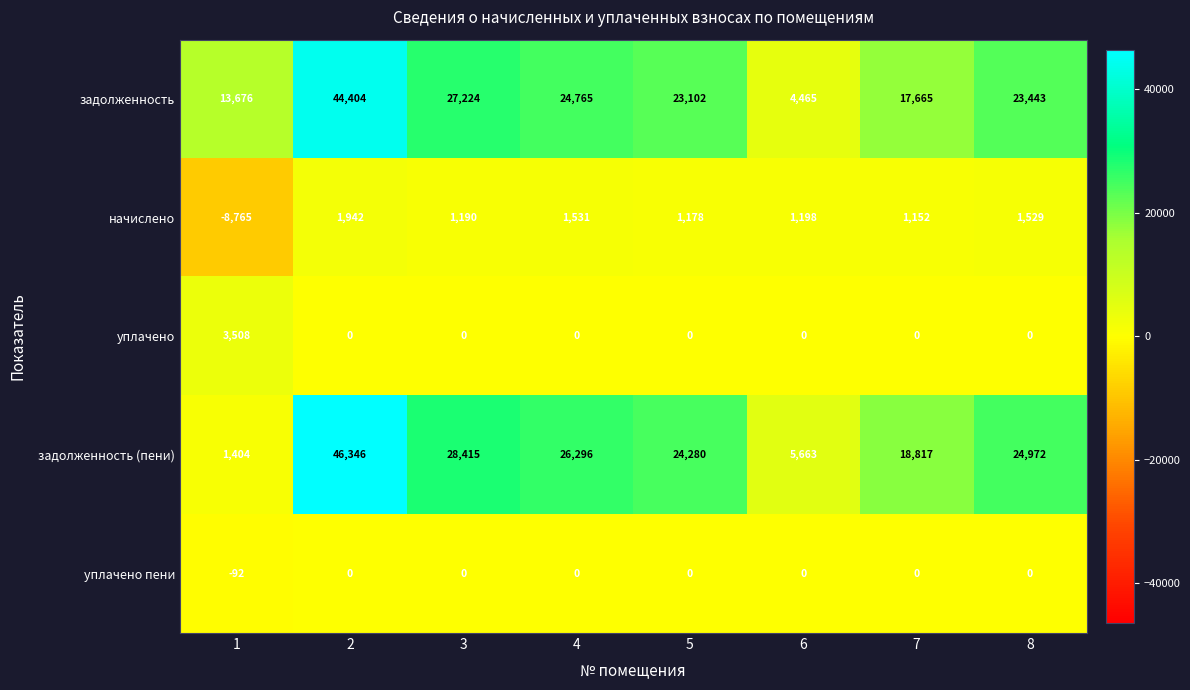

What is the difference between the maximum and minimum values in the уплачено пени series?

92